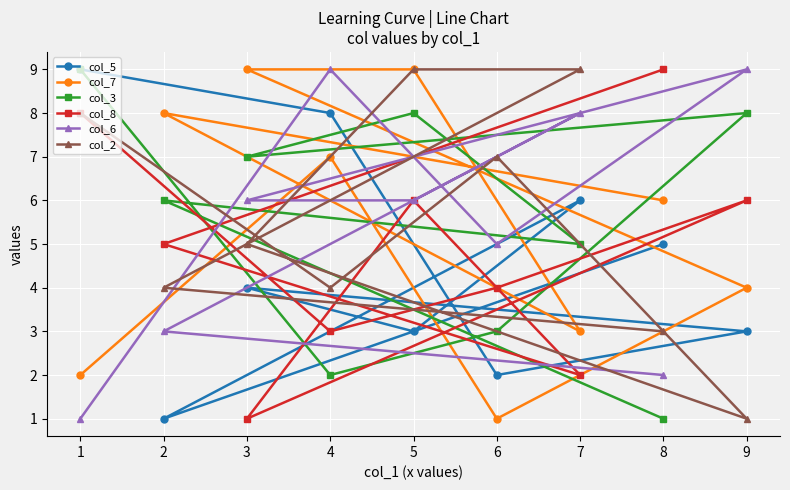

How many lines are shown in the chart?

6